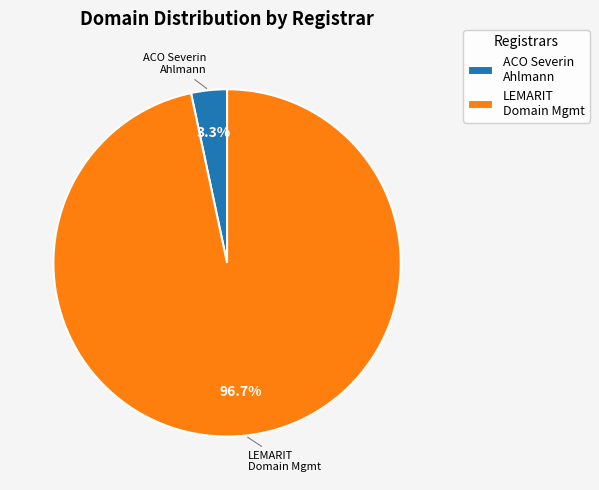

What is the largest slice in the pie chart?

LEMARIT Domain Mgmt